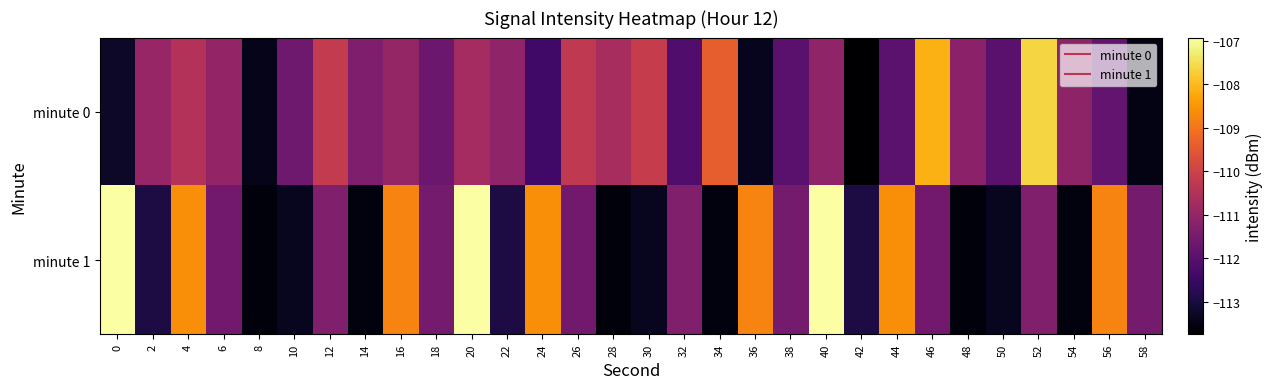

Reading right to left, list all the values displayed in this chart.

minute 0: 58=-113.5	56=-111.9	54=-111.1	52=-107.6	50=-112.0	48=-111.1	46=-108.1	44=-112.0	42=-113.7	40=-111.1	38=-112.0	36=-113.4	34=-109.4	32=-112.1	30=-110.1	28=-110.7	26=-110.2	24=-112.4	22=-111.1	20=-110.7	18=-111.7	16=-111.0	14=-111.4	12=-110.2	10=-111.6	8=-113.4	6=-111.0	4=-110.5	2=-110.9	0=-113.3
minute 1: 58=-111.5	56=-108.8	54=-113.6	52=-111.3	50=-113.4	48=-113.6	46=-111.6	44=-108.6	42=-112.9	40=-106.9	38=-111.5	36=-108.8	34=-113.6	32=-111.3	30=-113.4	28=-113.6	26=-111.6	24=-108.6	22=-112.9	20=-106.9	18=-111.5	16=-108.8	14=-113.6	12=-111.3	10=-113.4	8=-113.6	6=-111.6	4=-108.6	2=-112.9	0=-106.9